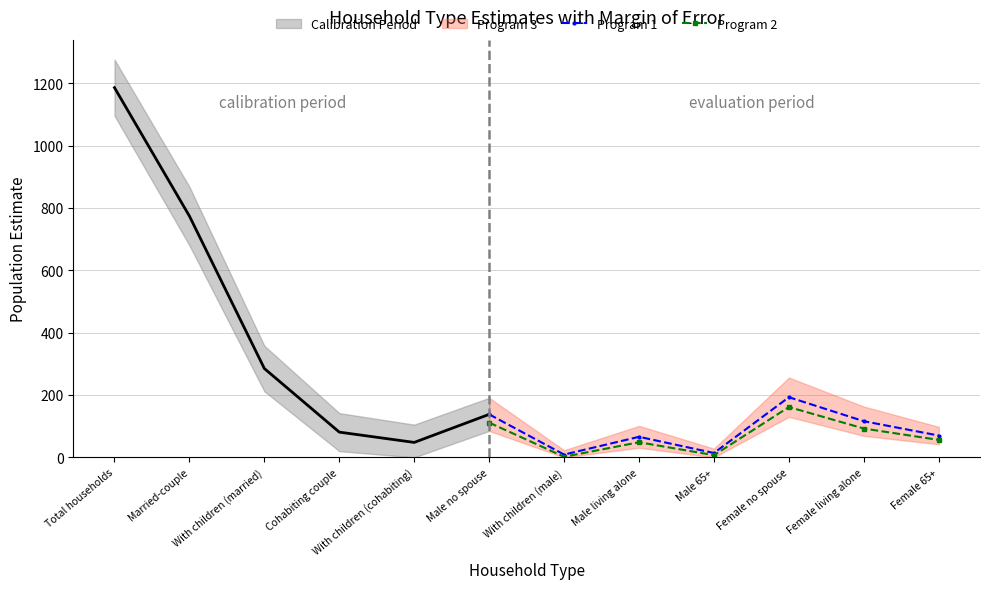

What is the label of the 12th point from the left?

Female 65+